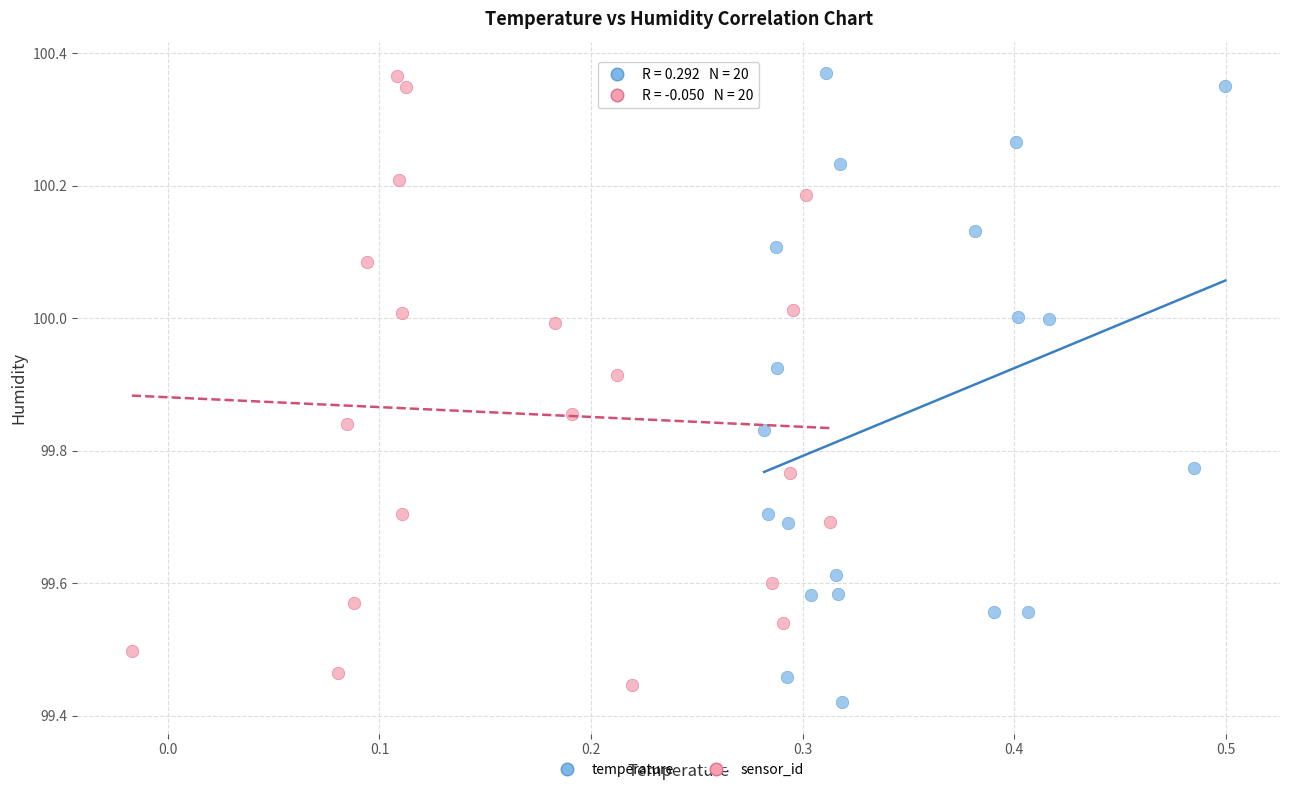

What are all the series names shown in the legend?

temperature, sensor_id